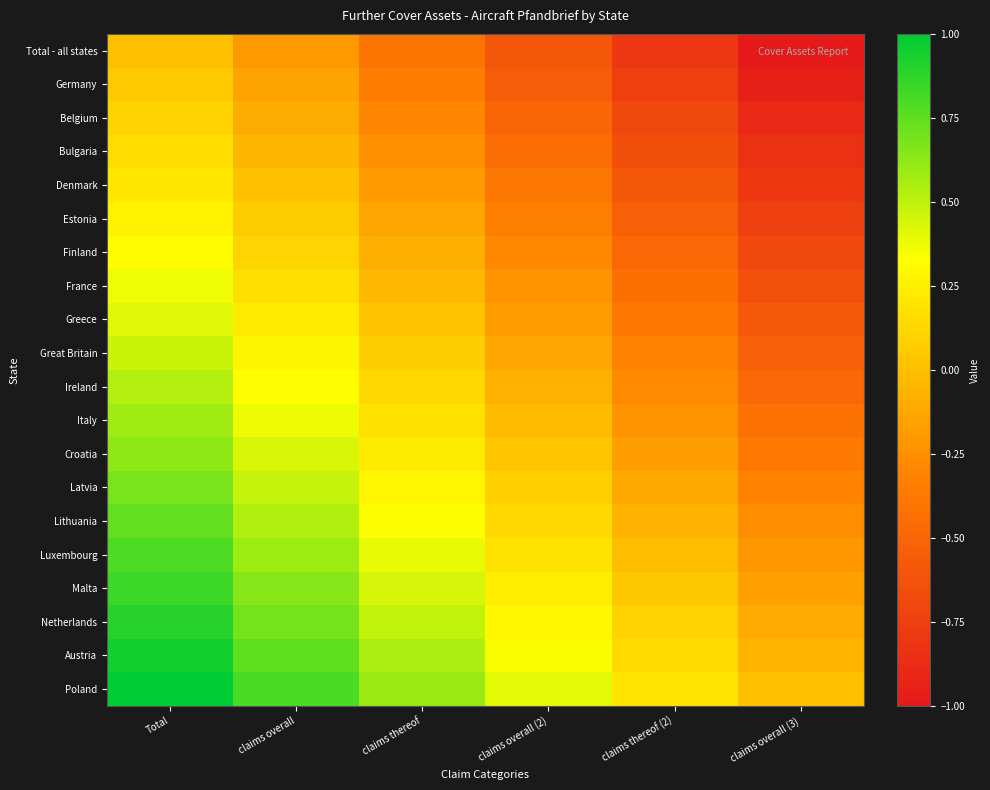

Which series has the largest total across all categories?

Poland